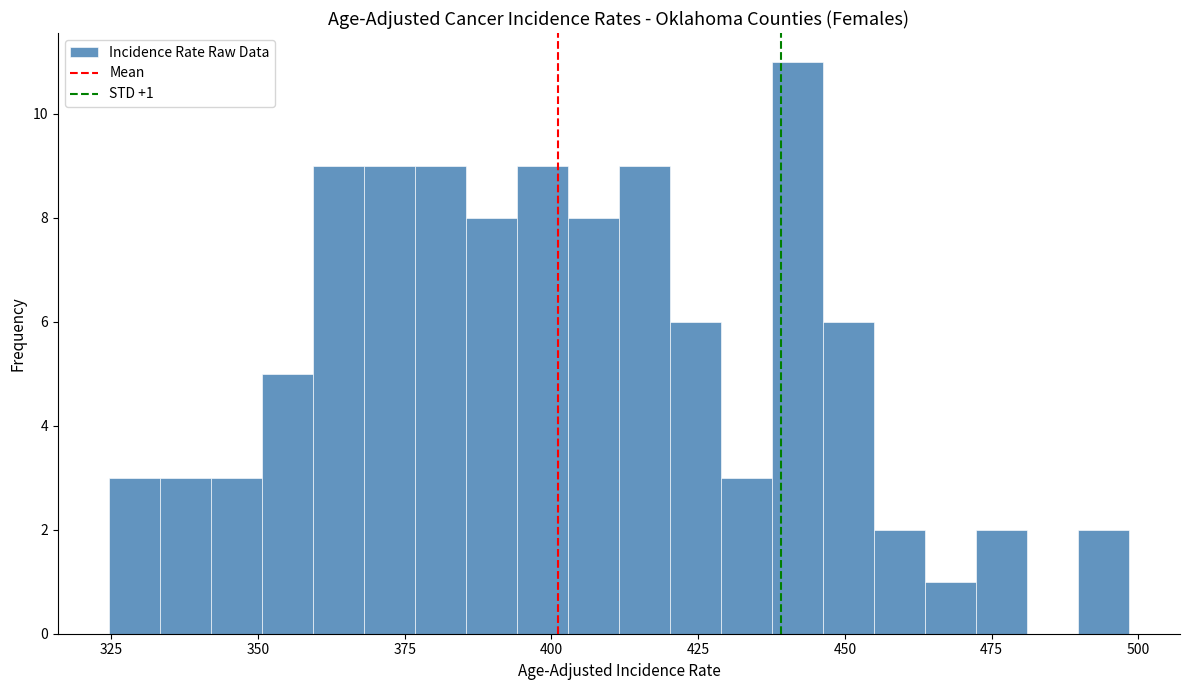

Read against the x-axis, roughly where is the centre of the tallest bar?

440